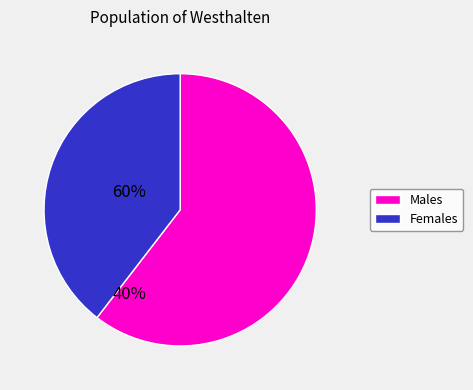

Is there a majority slice in this chart?

Yes